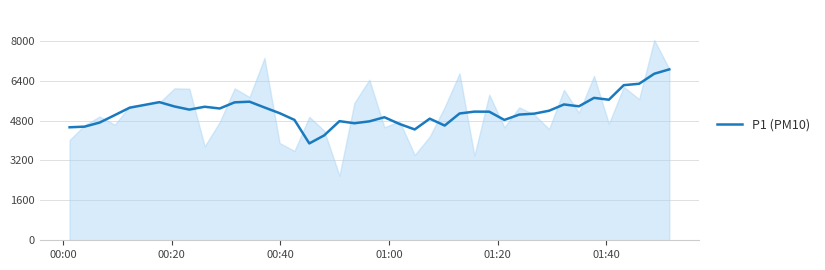

What is the maximum value for P1 (PM10)?

6852.0